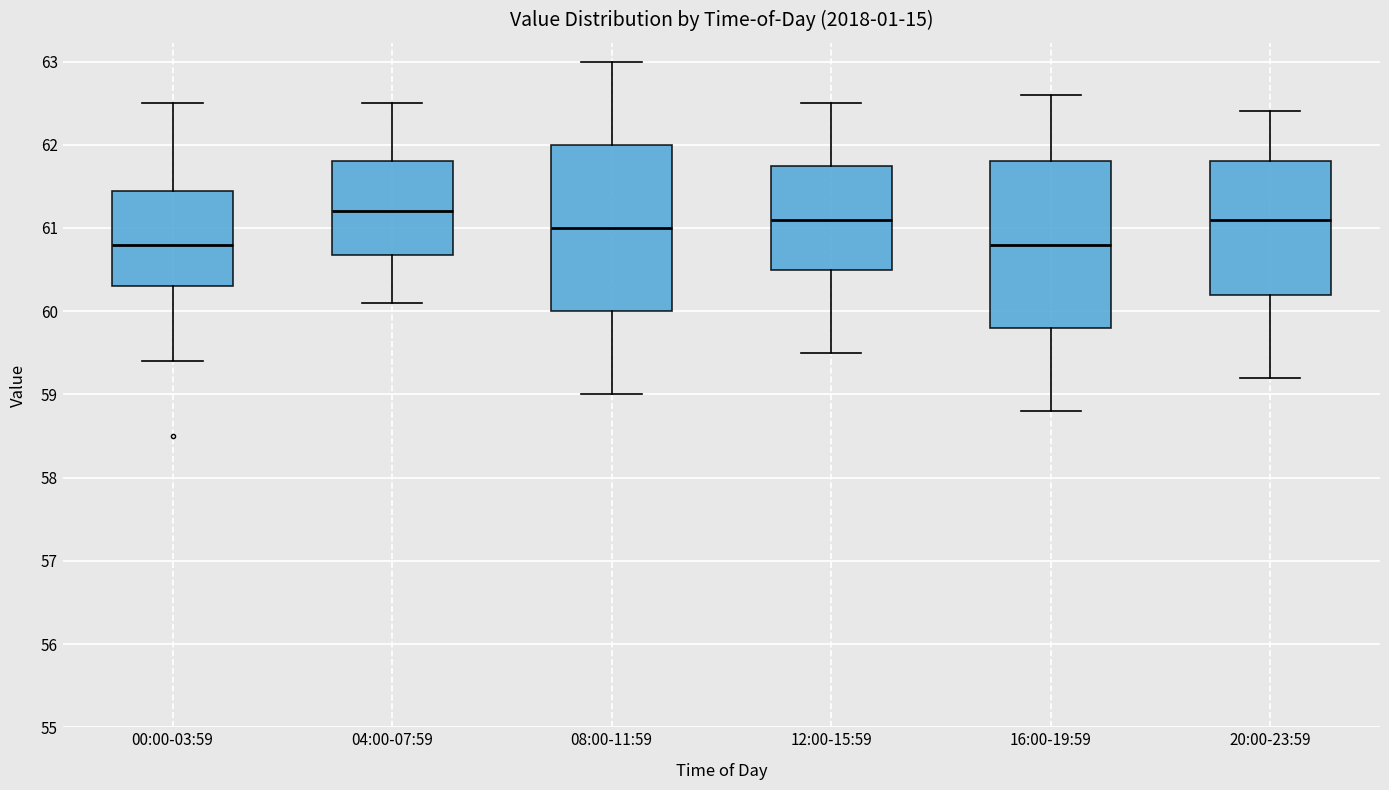

Where is the lower edge of the box for 16:00-19:59 on the y-axis? The values are not printed on the chart, so give them approximately, as read against the axis.

59.8